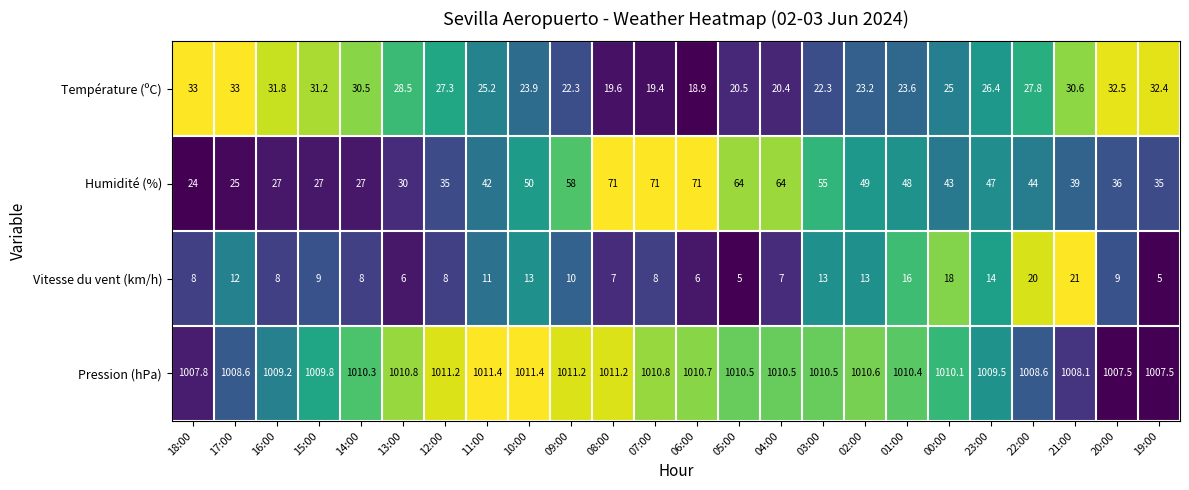

Where does the Température (ºC) series first go above 26?

18:00